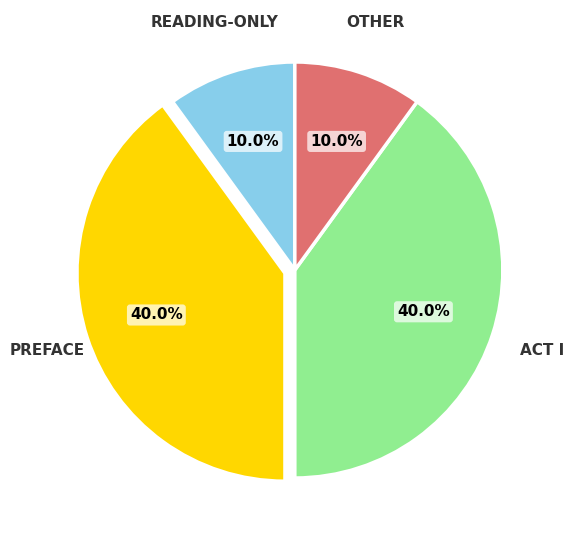

Does any single category account for the majority?

No